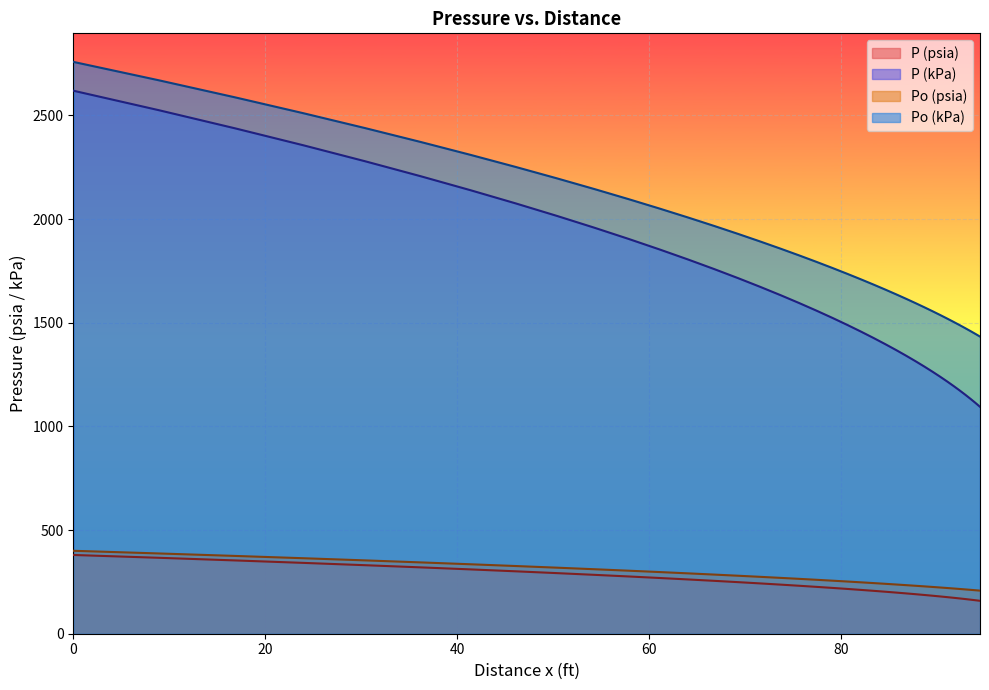

Which series has the largest total across all categories?

Po (kPa)